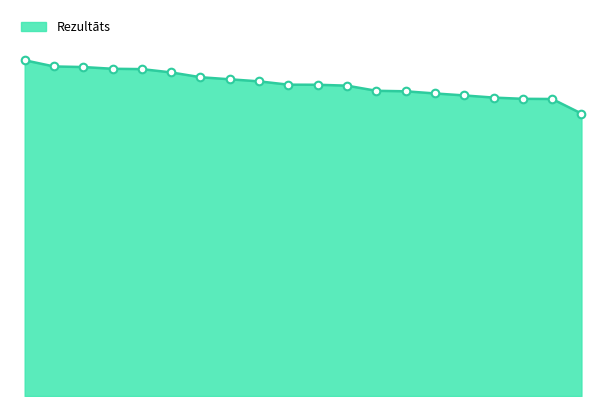

Does the chart have visible grid lines?

No